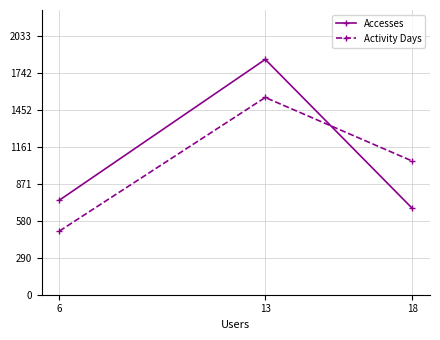

True or false: Accesses has a value of 1849 at 13.

True